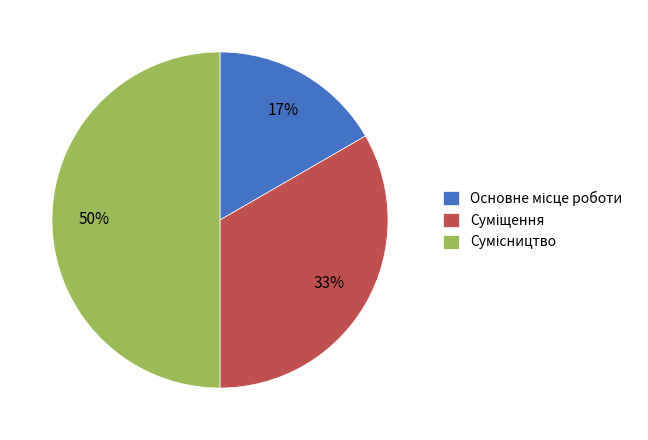

To the nearest percent, what is the difference between the largest and smallest slice percentages?

33%